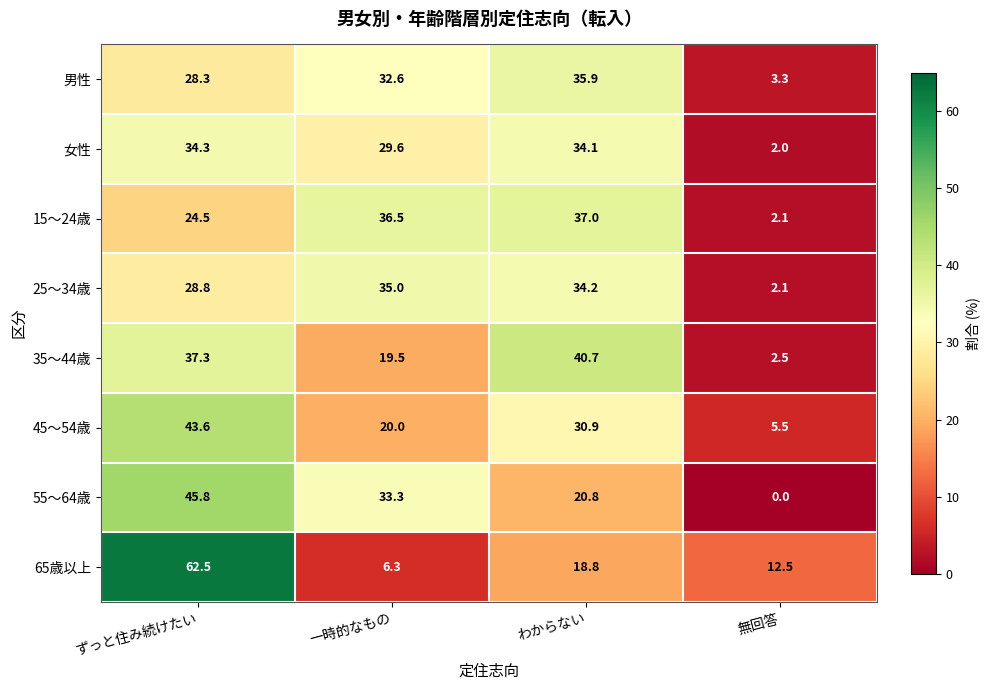

List the labels in order of 女性 value, smallest first.

無回答, 一時的なもの, わからない, ずっと住み続けたい